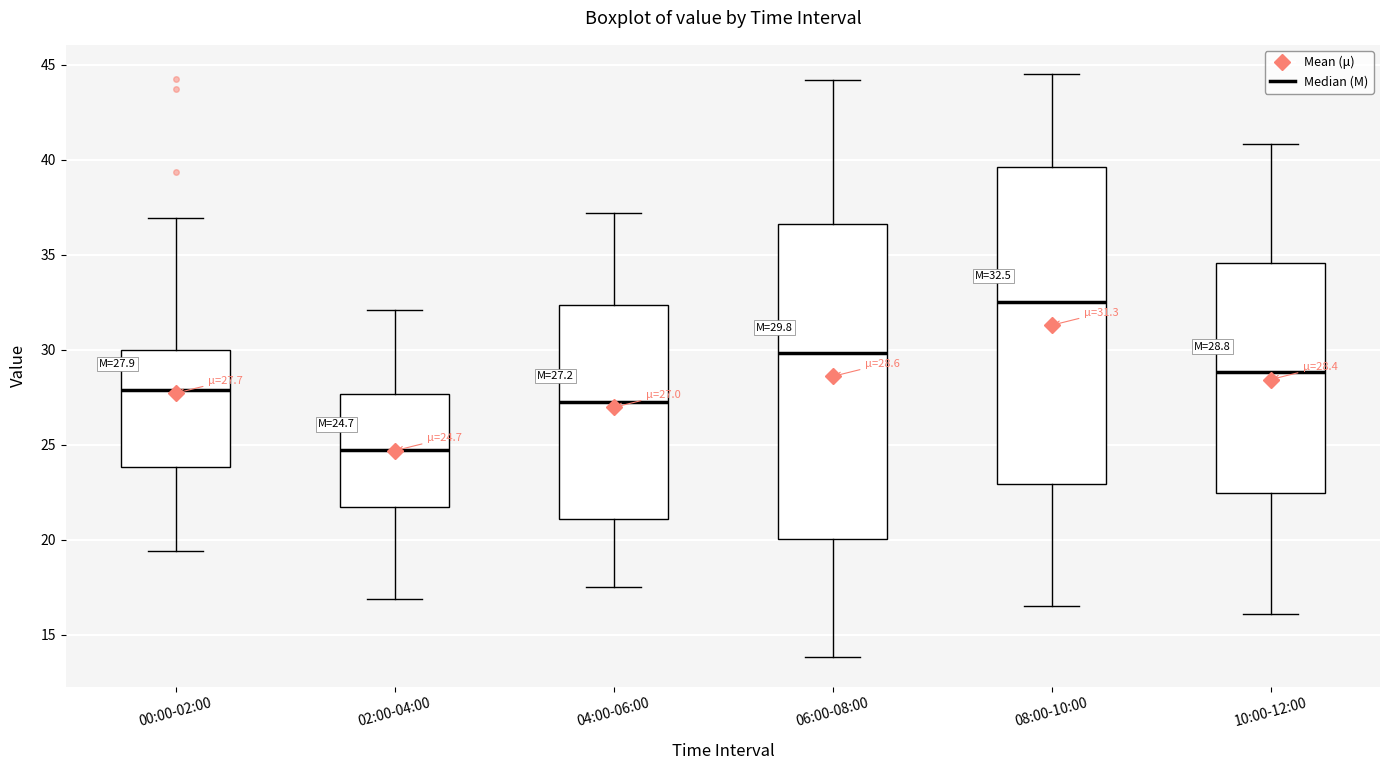

Which box's median line is the lowest?

02:00-04:00